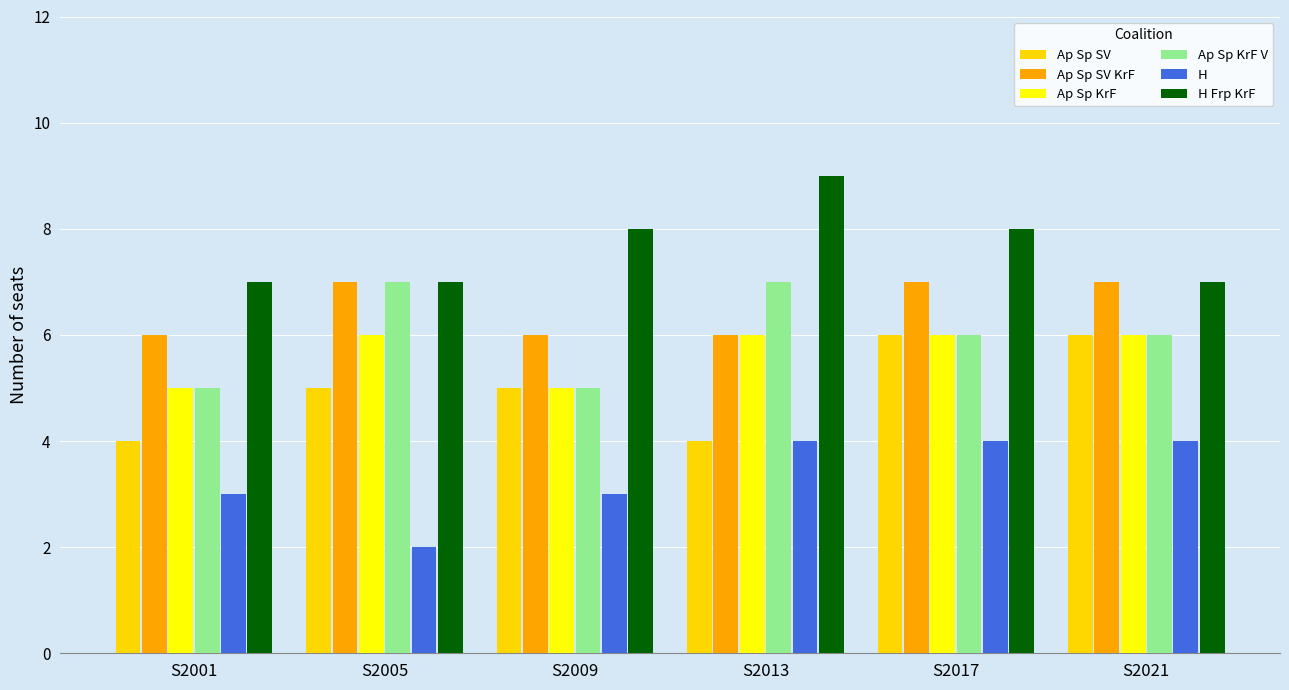

Which category has the lowest value across all series?

S2005